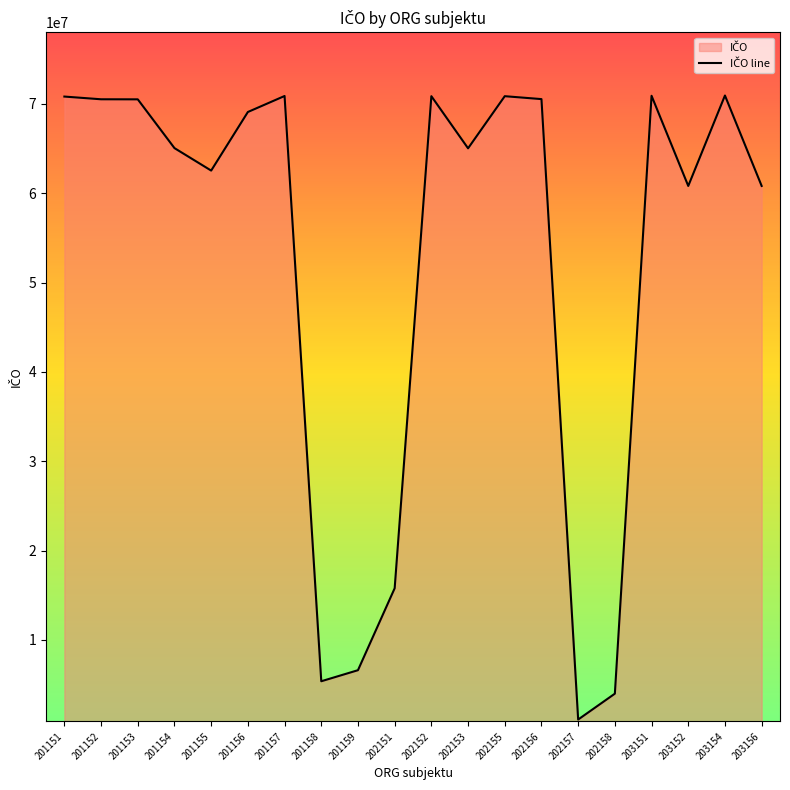

Reading left to right, what are all the values shown in this chart?

70819963	70516090	70508780	65050541	62536443	69092061	70883271	5382751	6620507	15789683	70862168	65028376	70861498	70535558	1099027	3993493	70907366	60816180	70937397	60817470